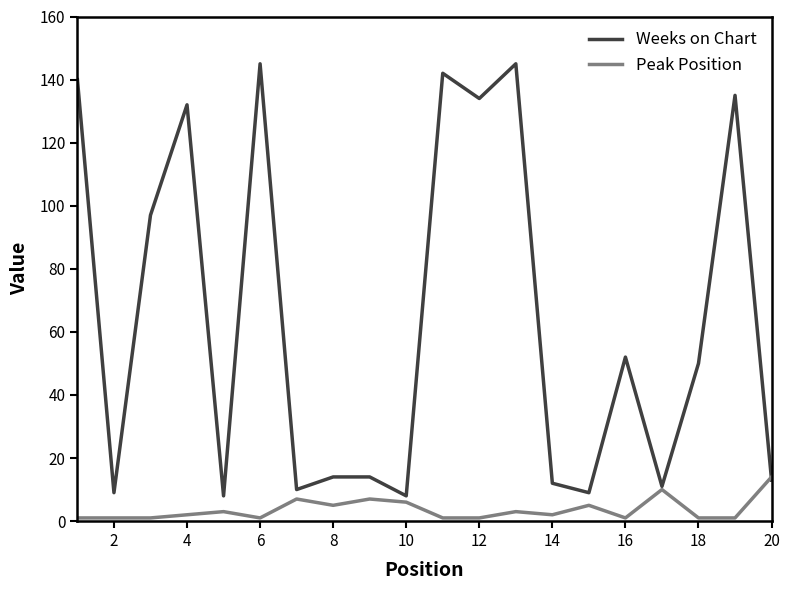

Which series has the widest spread of values?

Weeks on Chart